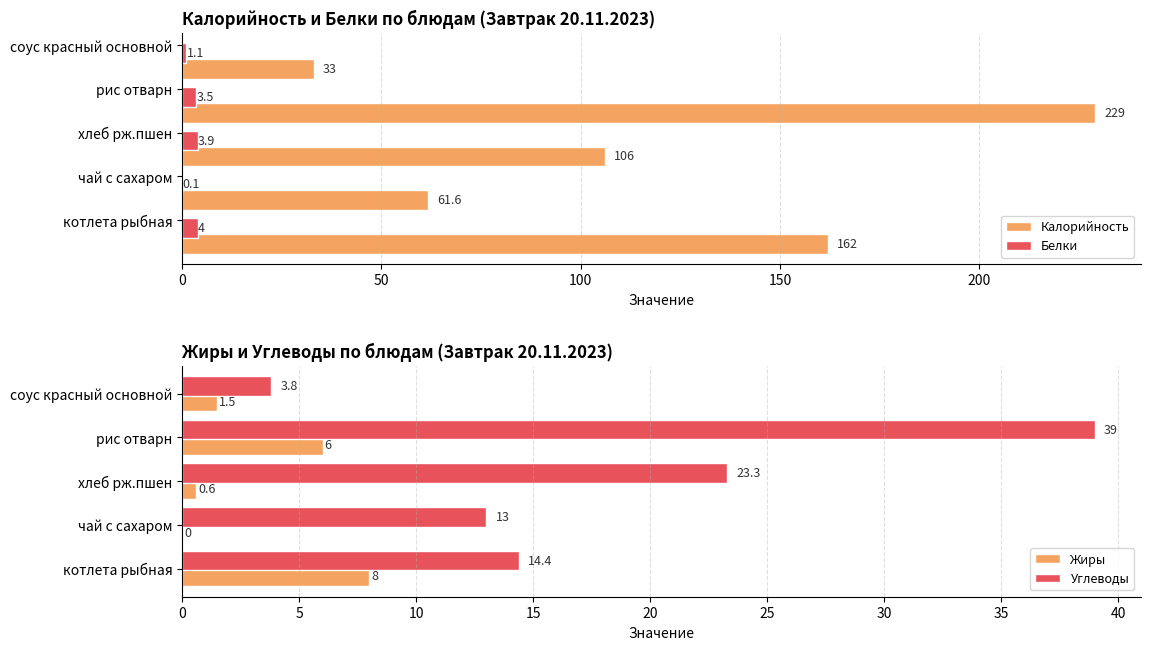

Is it true that Жиры equals 1.5 at соус красный основной?

True